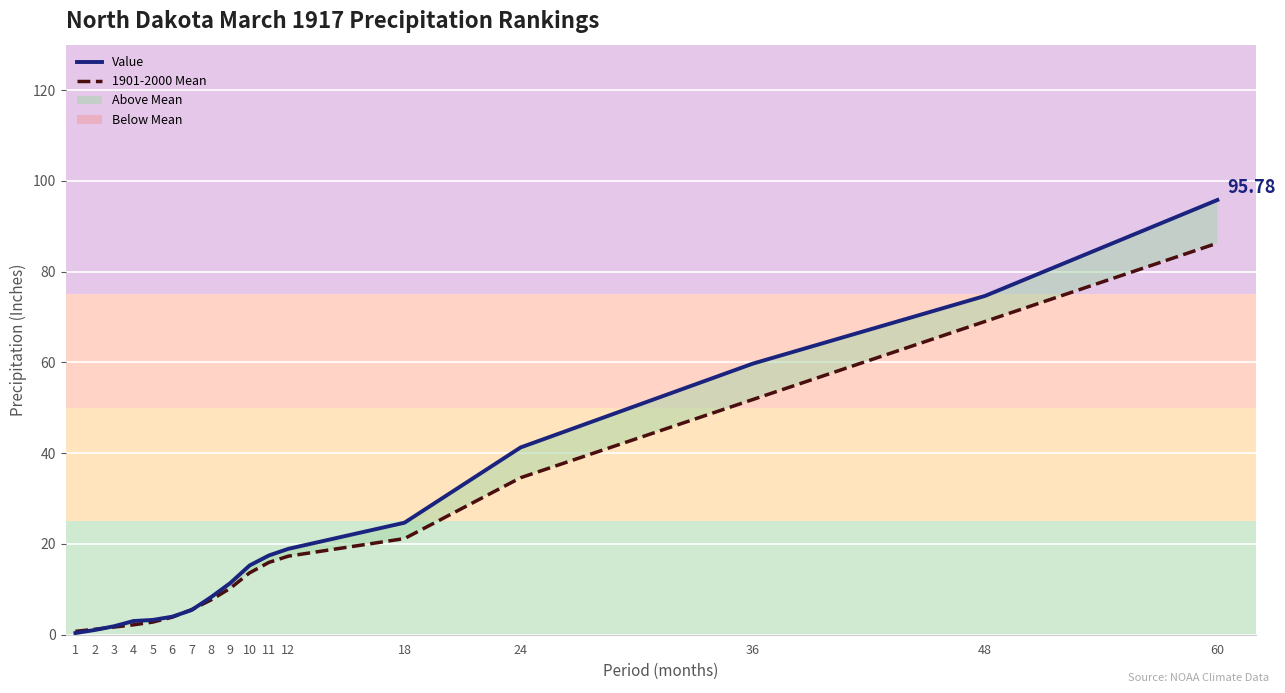

Is it true that Value equals 10.9 at 8?

False